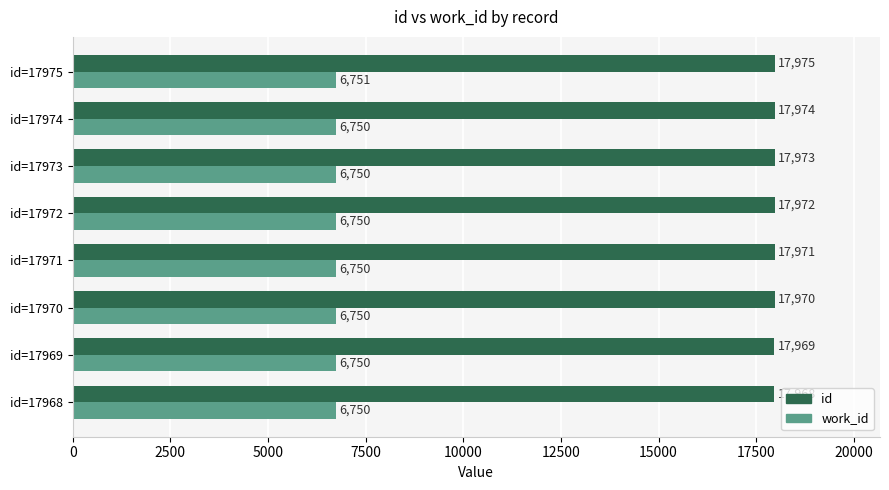

The id series shows 10669 at id=17968. True or false?

False